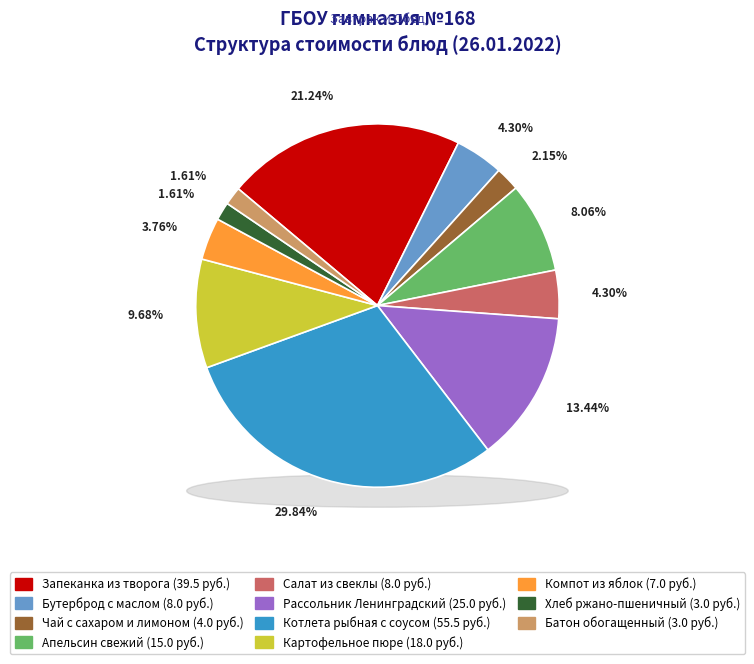

Which slice is the smallest?

Хлеб ржано-пшеничный